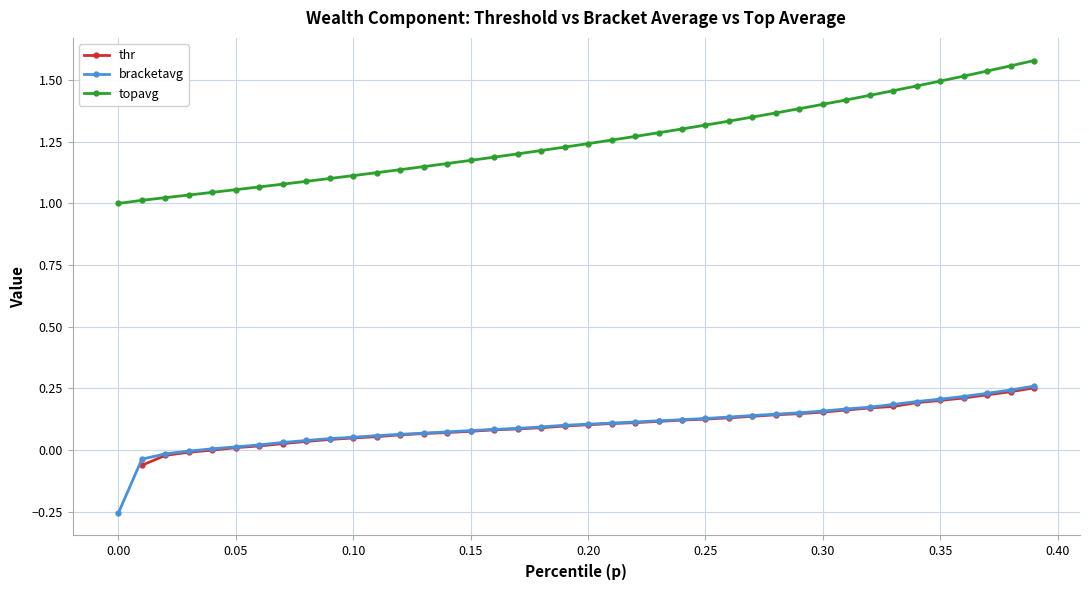

The topavg series shows 1.0 at 0.00. True or false?

True